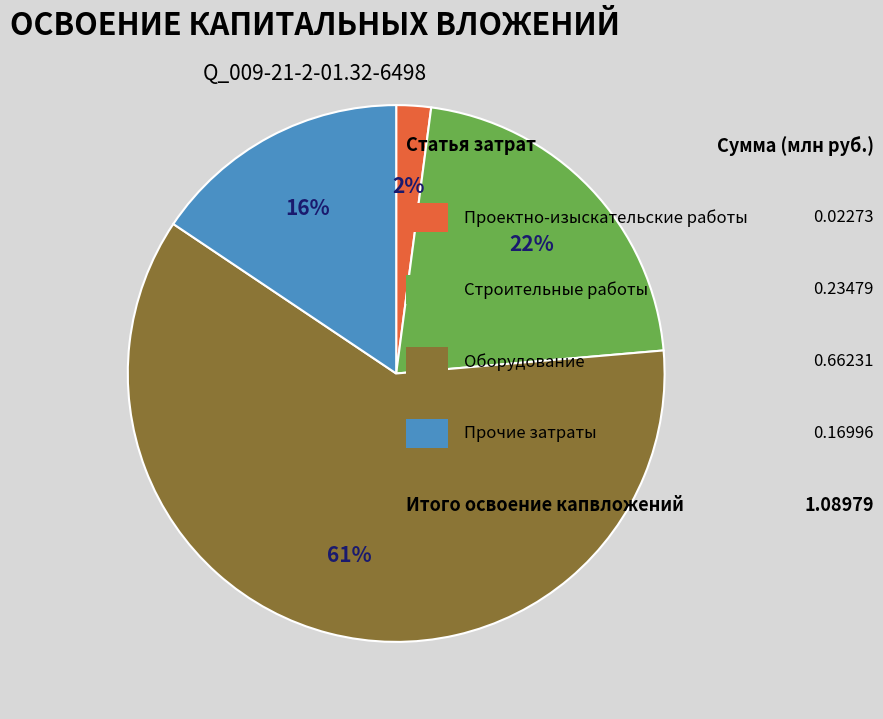

Is there a majority slice in this chart?

Yes